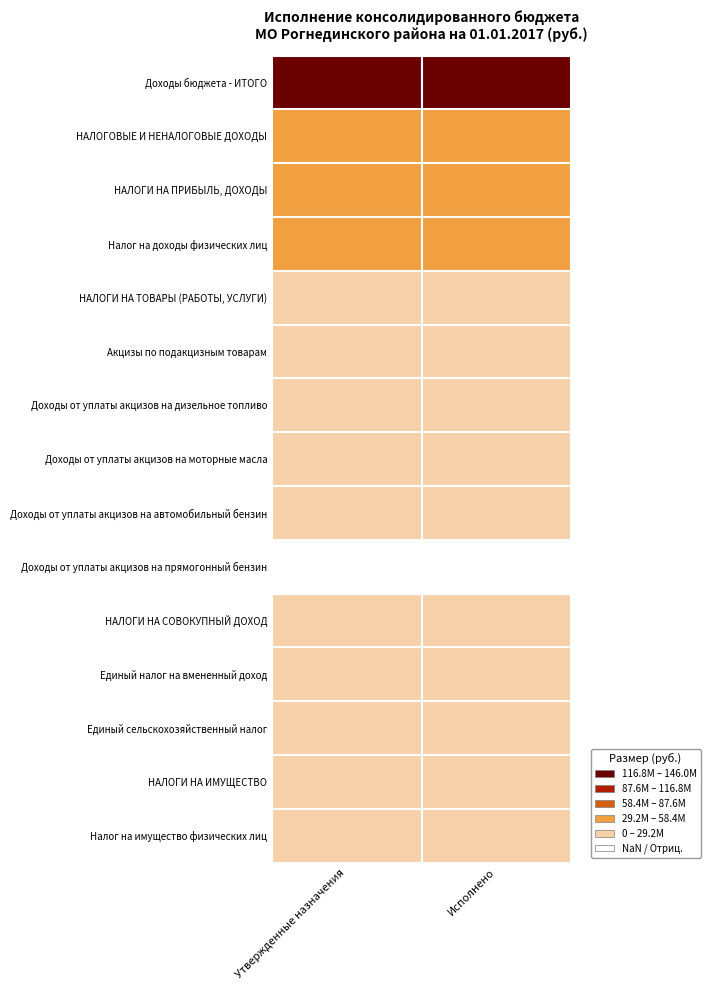

The value of Акцизы по подакцизным товарам at Исполнено is 8383377.2. True or false?

False